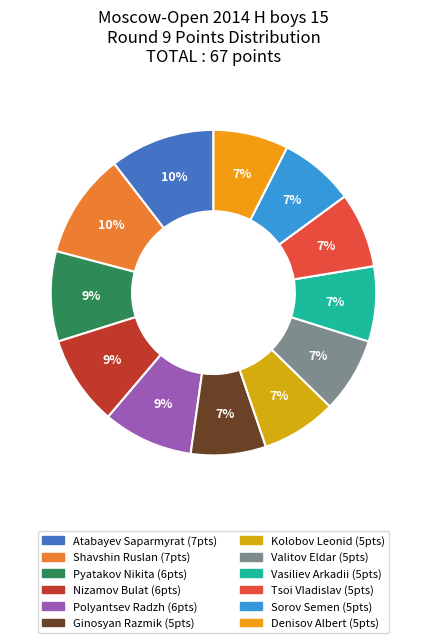

What percentage is the Tsoi Vladislav slice, to the nearest percent?

7%